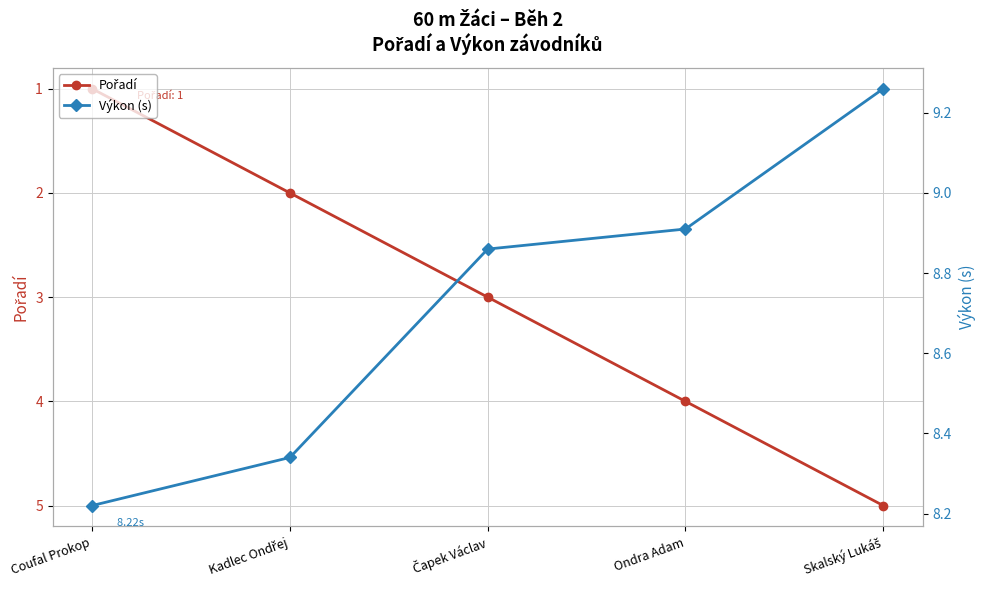

Does the chart display data point markers on the line(s)?

Yes